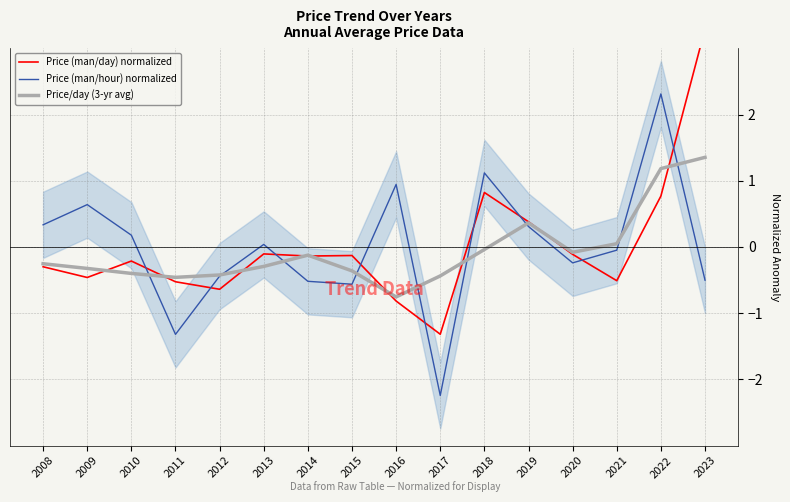

What is the value of the Price (man/hour) normalized point at the 4th from the left?

-1.3